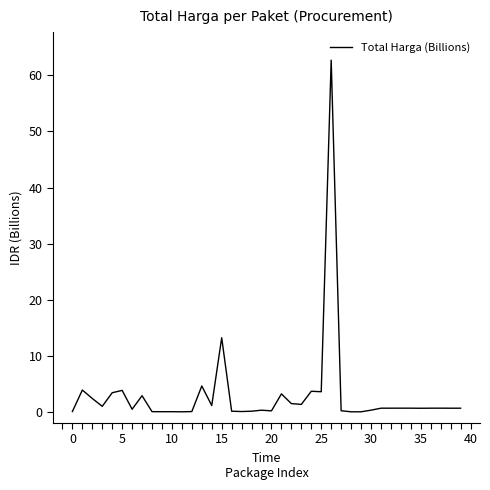

What is the difference between the maximum and minimum values?

62.7